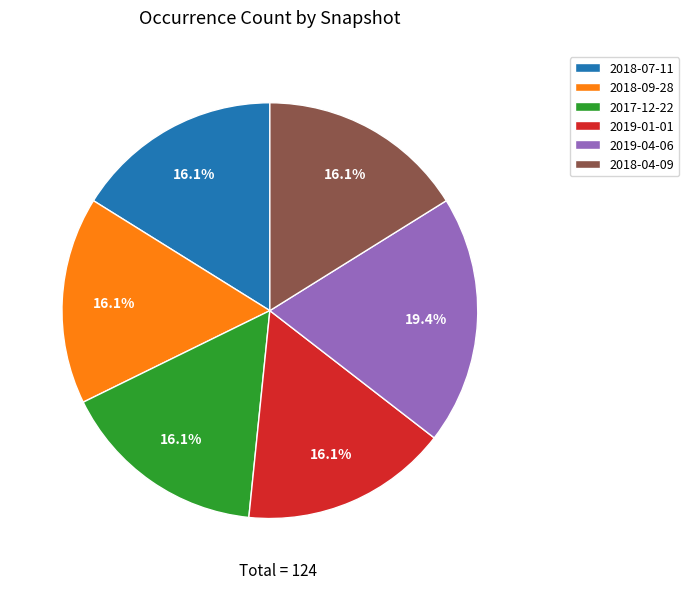

Combined, do 2018-09-28 and 2019-04-06 account for over 50%?

No